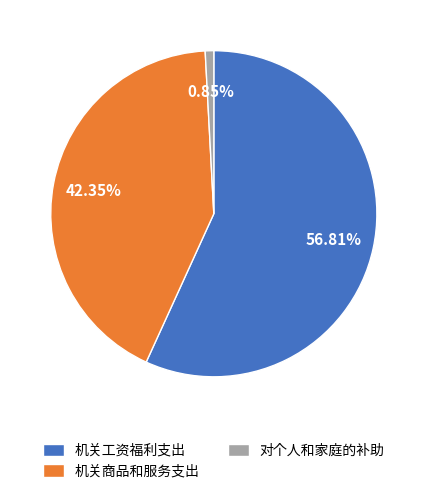

Combined, do 对个人和家庭的补助 and 机关工资福利支出 account for over 50%?

Yes